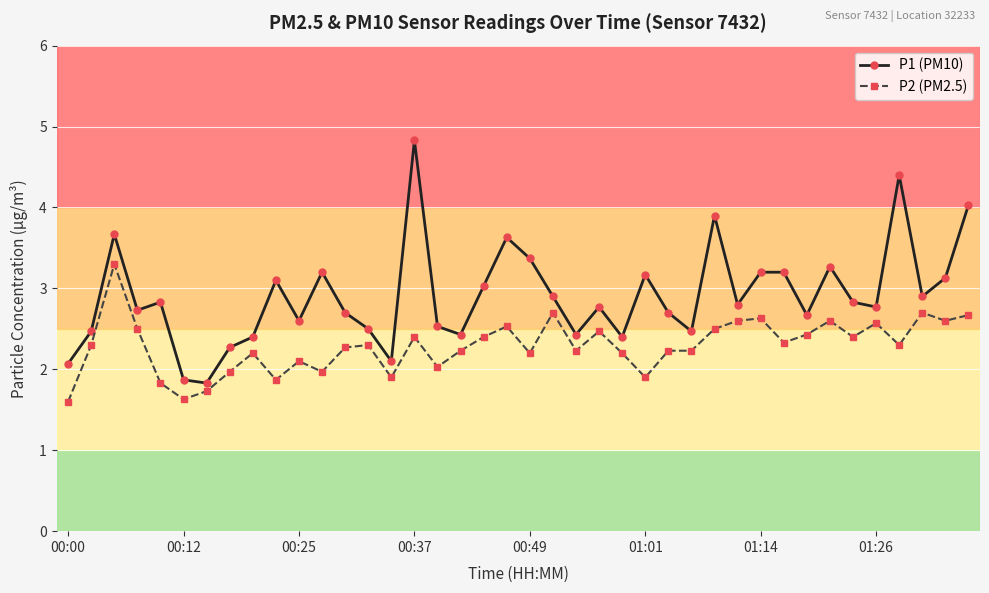

What is the difference between the maximum and minimum values in the P1 (PM10) series?

3.0